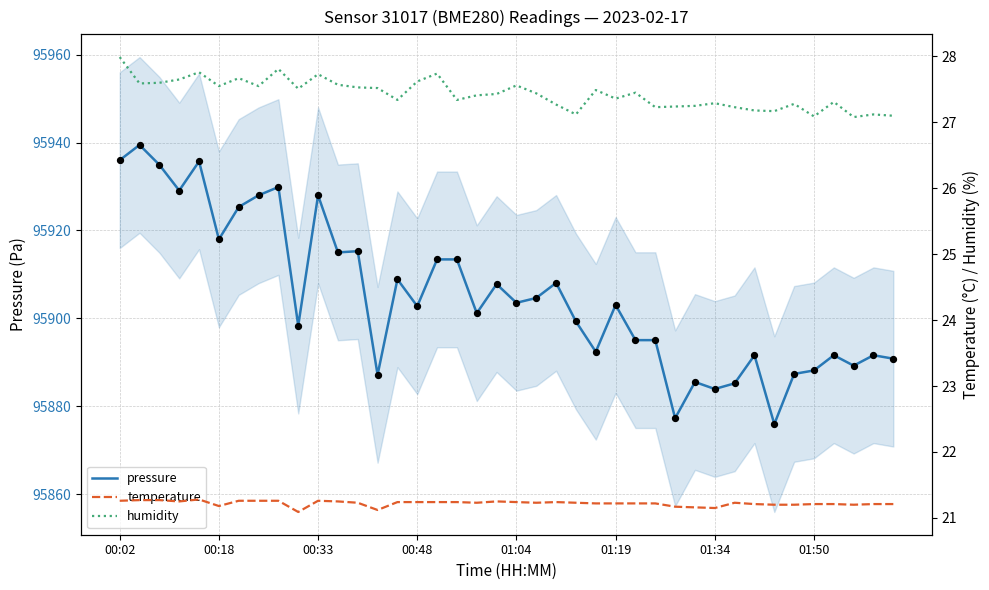

The value of pressure at 00:18 is 95918.0. True or false?

True